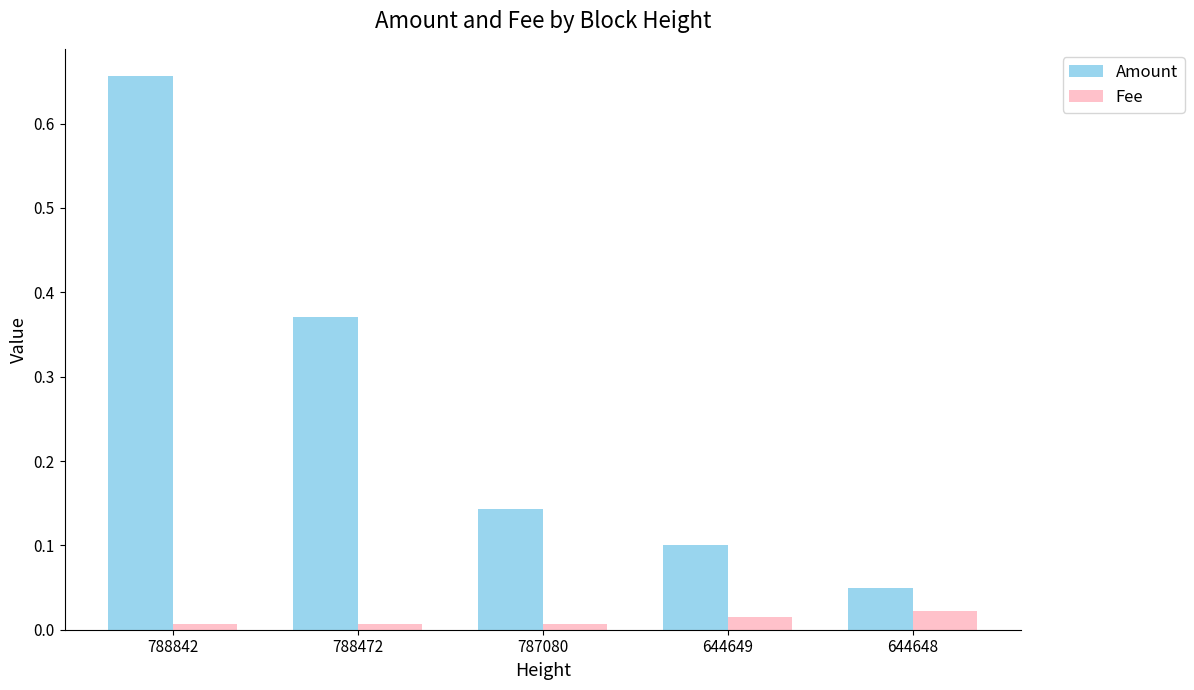

Is the value of Fee at 788472 greater than the value of Amount at 788842?

No